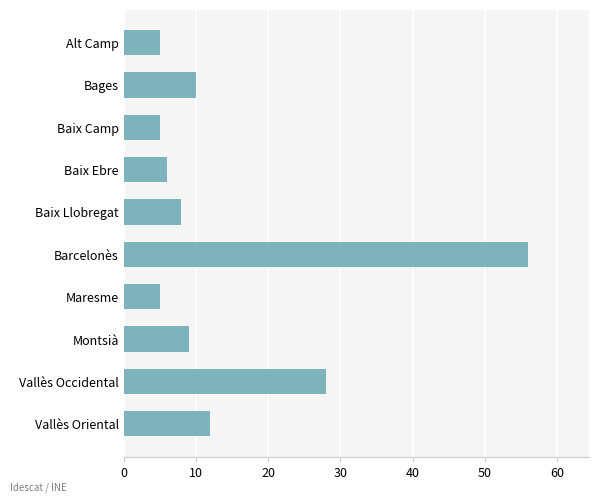

How many series are shown in this chart?

1